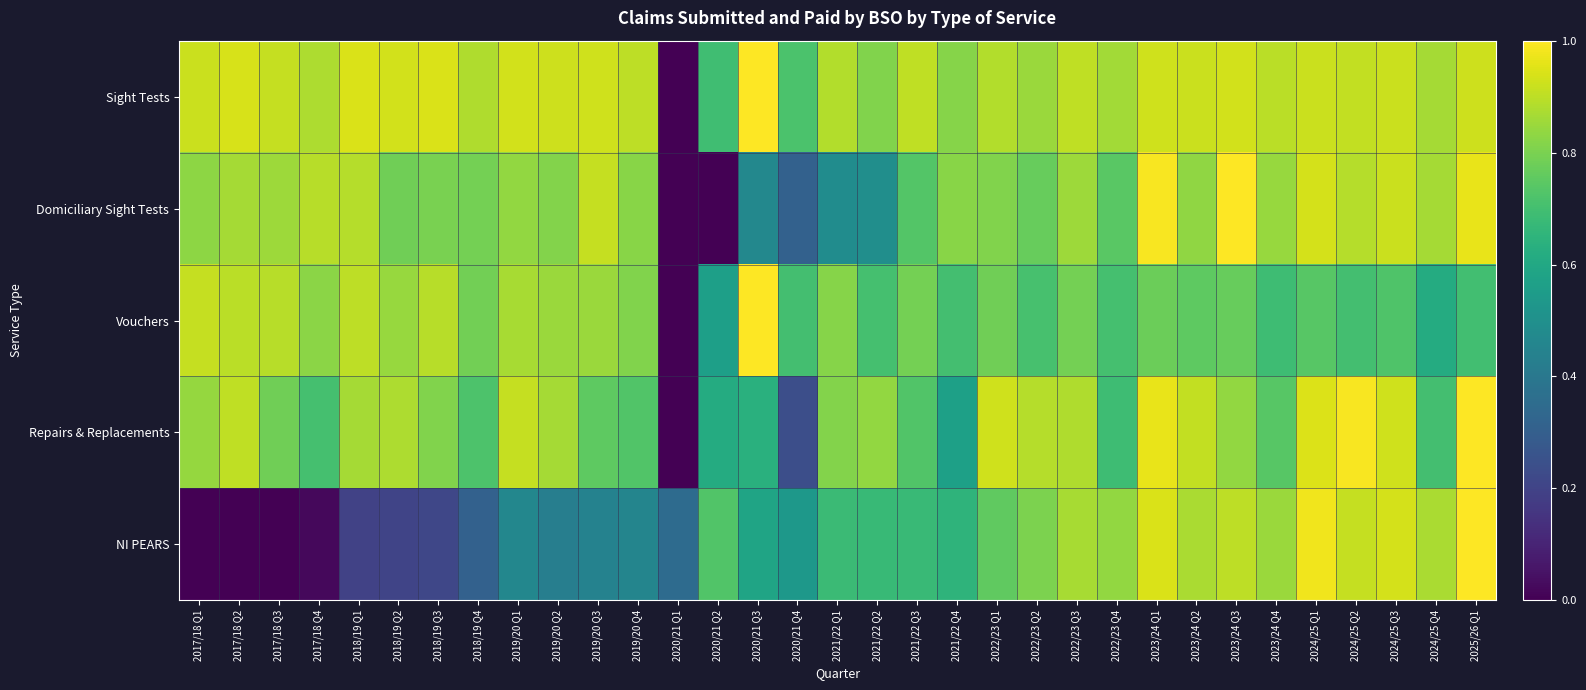

Which series has the largest total across all categories?

Sight Tests